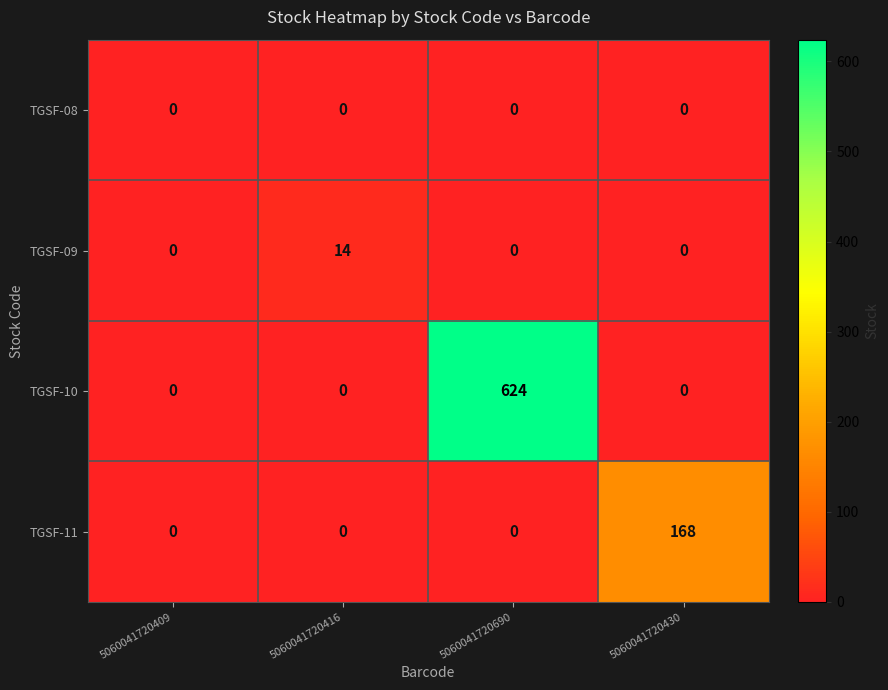

Which series has the largest range (max minus min)?

TGSF-10